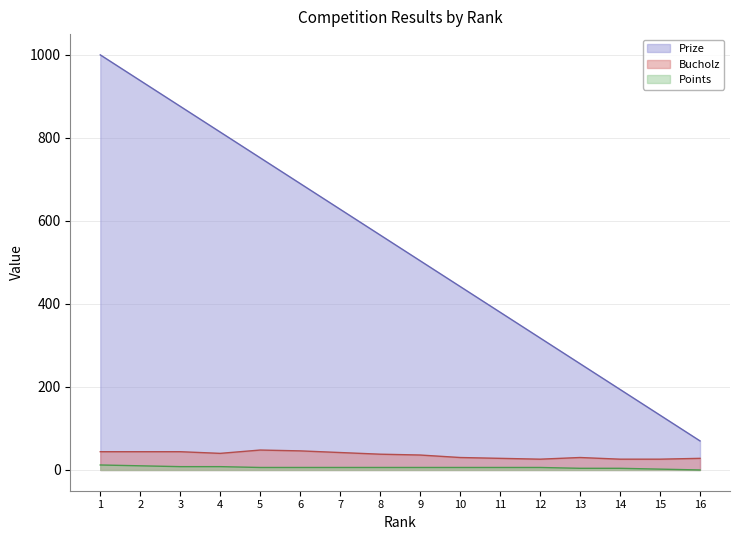

What is the difference between the maximum and minimum values in the Bucholz series?

22